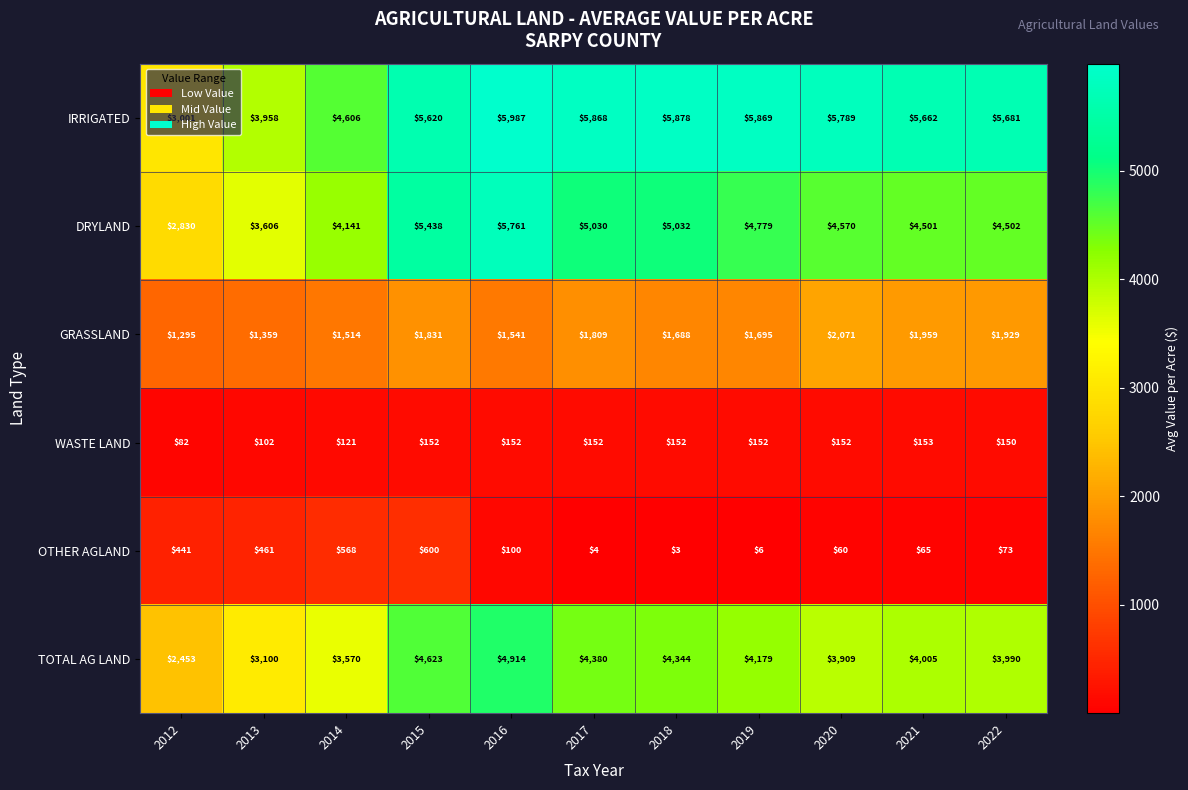

What is the spread (max minus min) of values at 2015?

5468